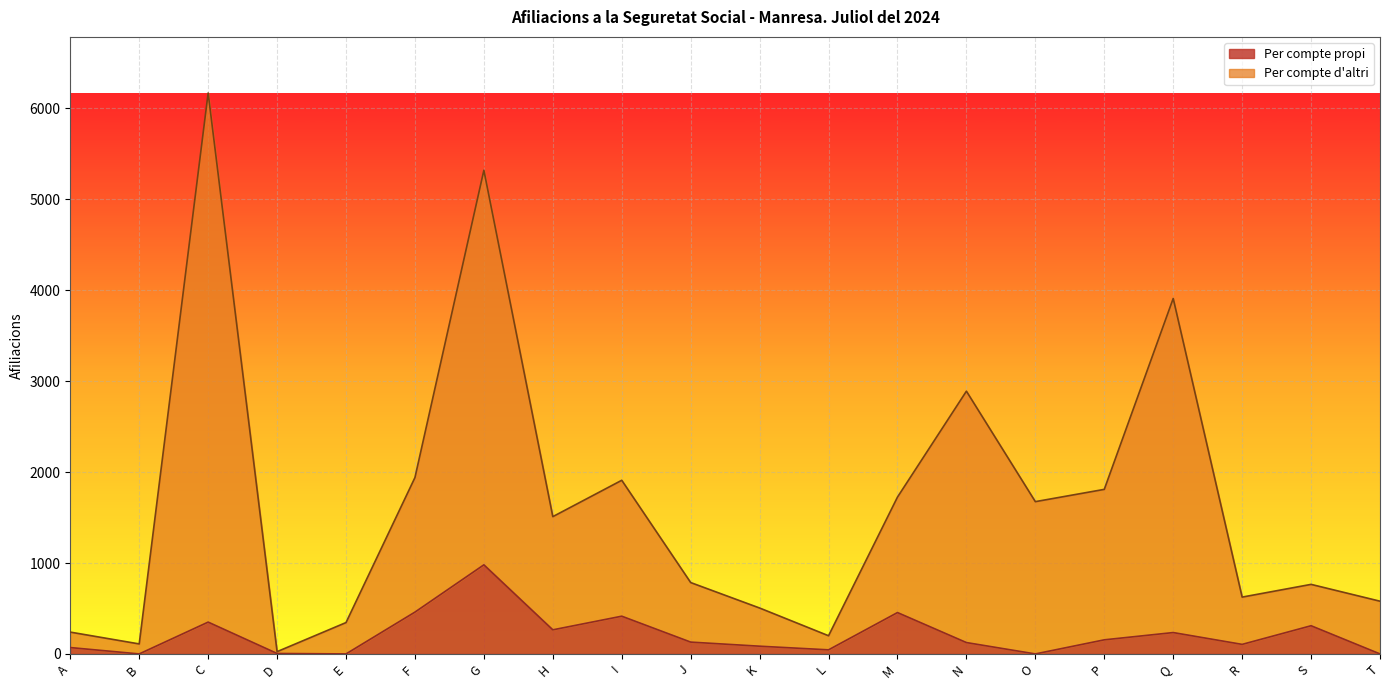

True or false: Per compte d altri and Per compte propi intersect in this chart.

False